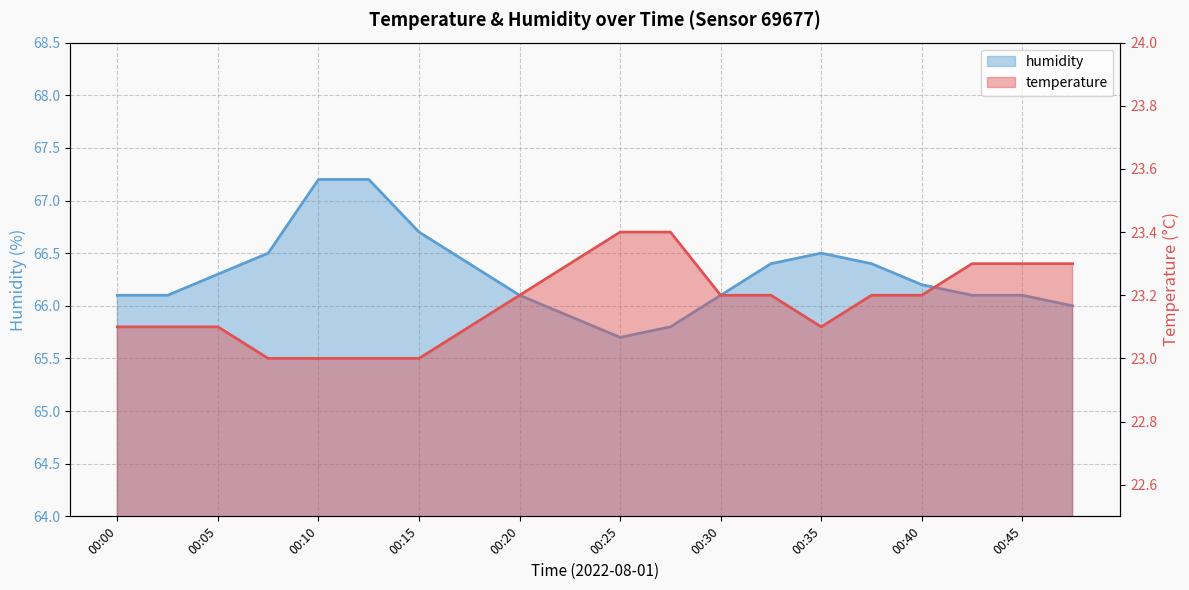

What is the spread (max minus min) of values at 00:25?

42.3